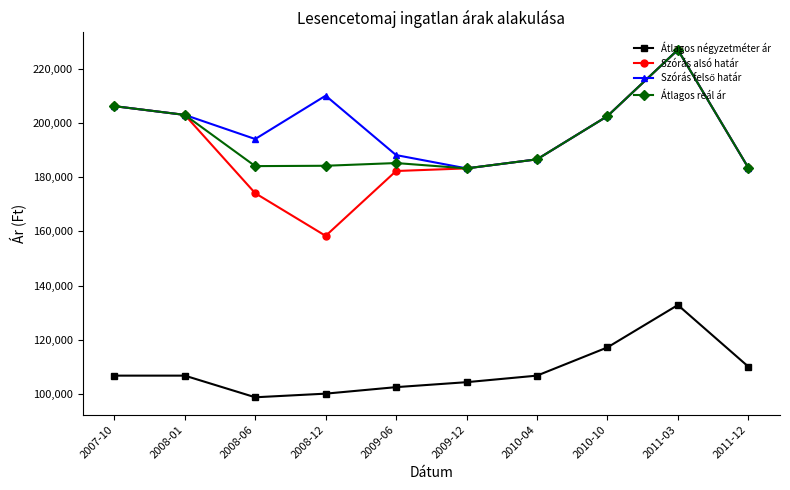

The value of Átlagos négyzetméter ár at 2008-06 is 172260. True or false?

False